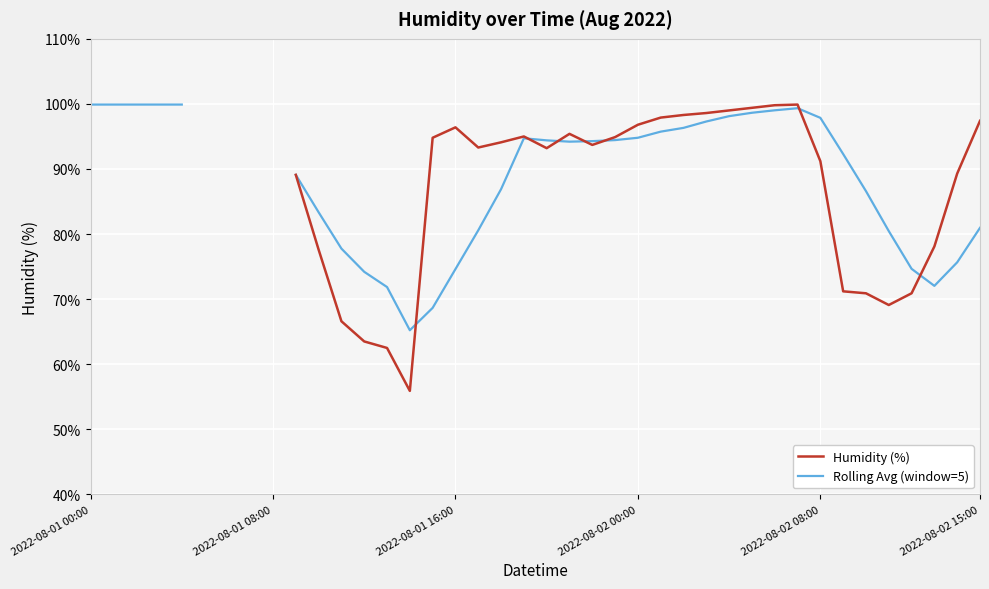

How many intersections are there between Rolling Avg (window=5) and Humidity (%)?

7